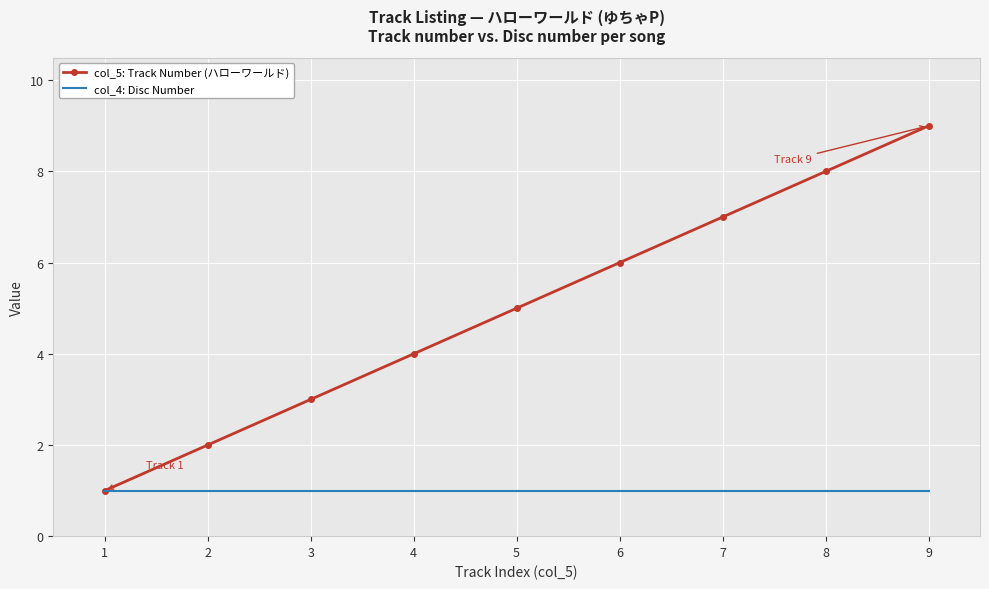

Between 5 and 7, which series saw the biggest shift?

col_5: Track Number (ハローワールド)